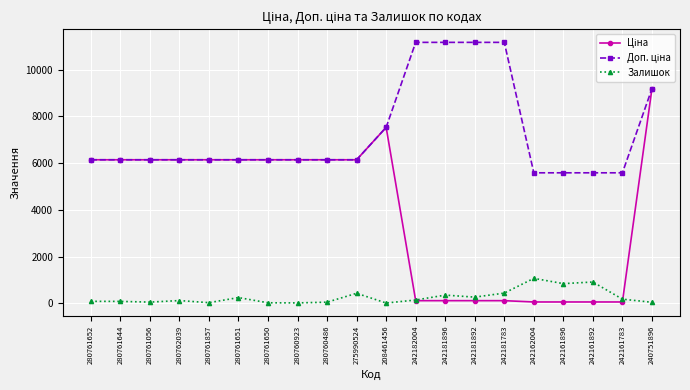

What is the label of the 8th point from the left?

280760923